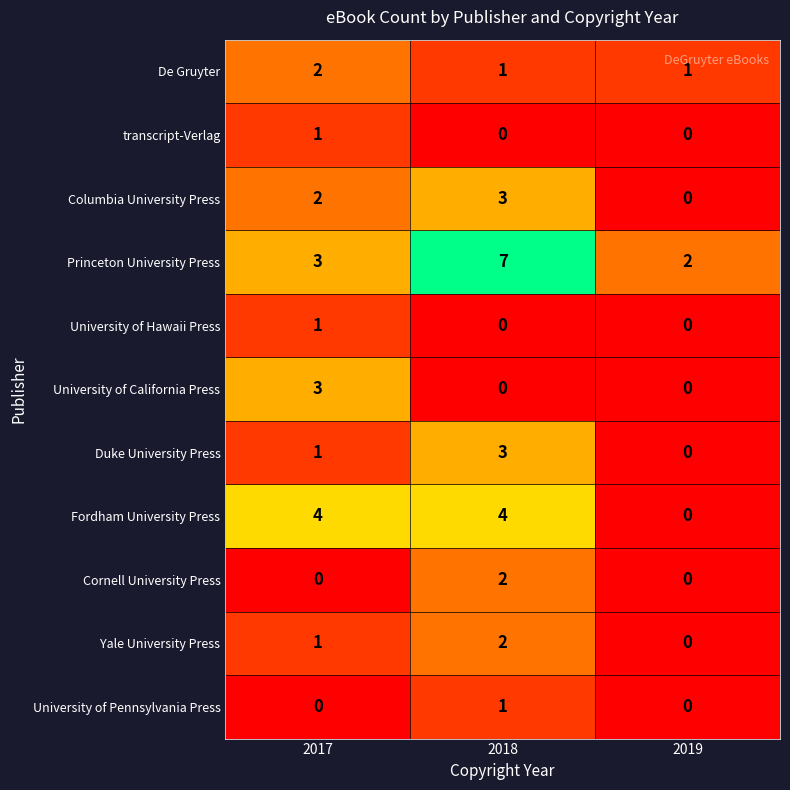

The Fordham University Press series shows 4 at 2017. True or false?

True